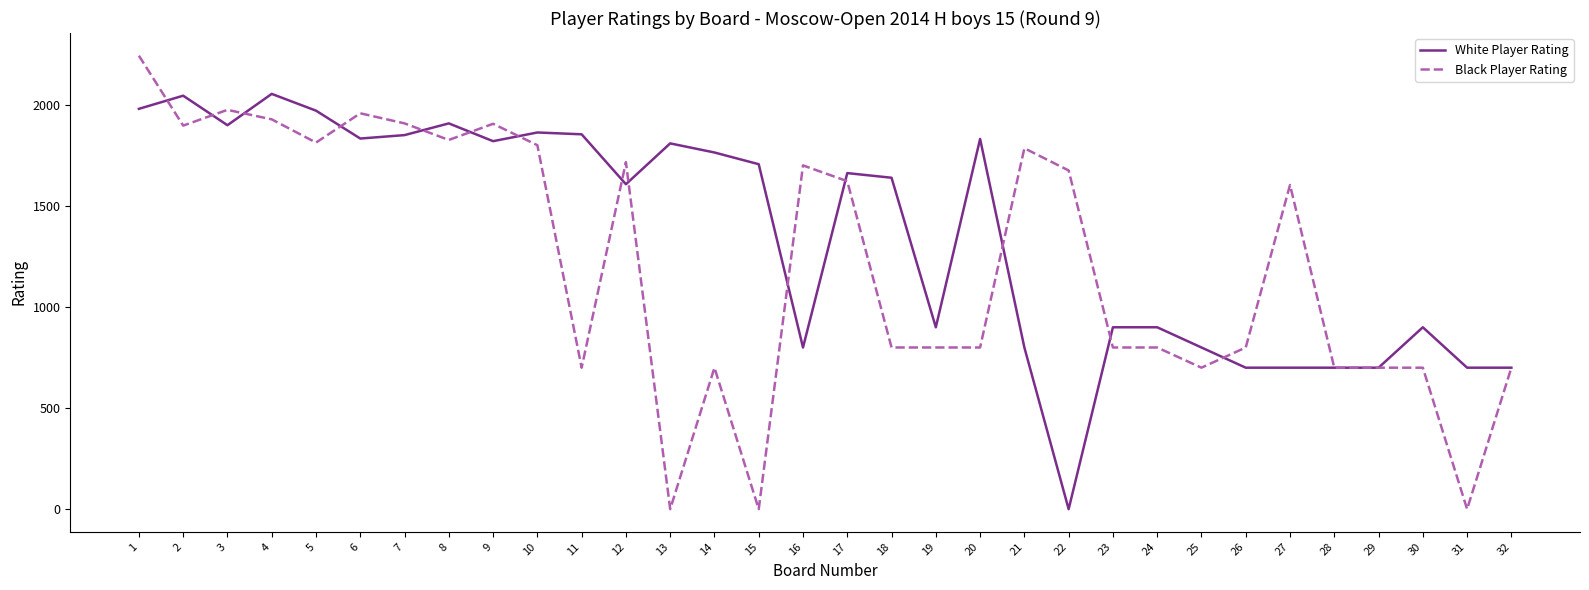

At which category does Black Player Rating reach its first local valley?

2